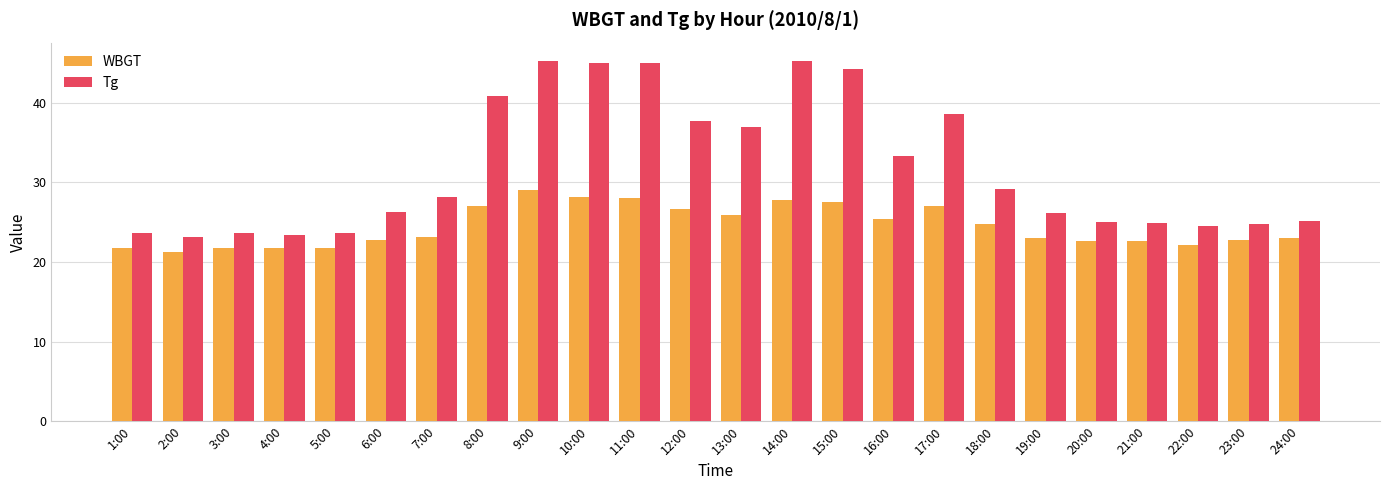

At which category is the sum across all series the highest?

9:00